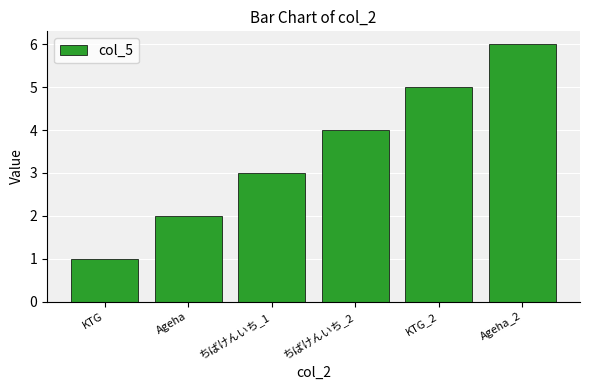

What is the maximum value shown in the chart?

6